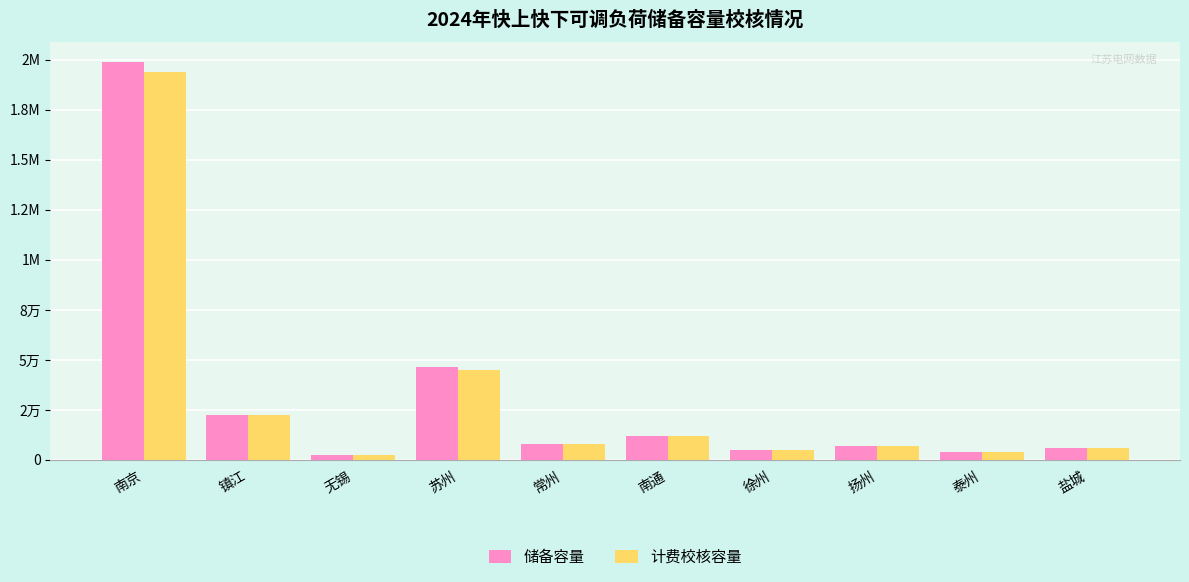

Between 南京 and 苏州, which series saw the biggest shift?

储备容量